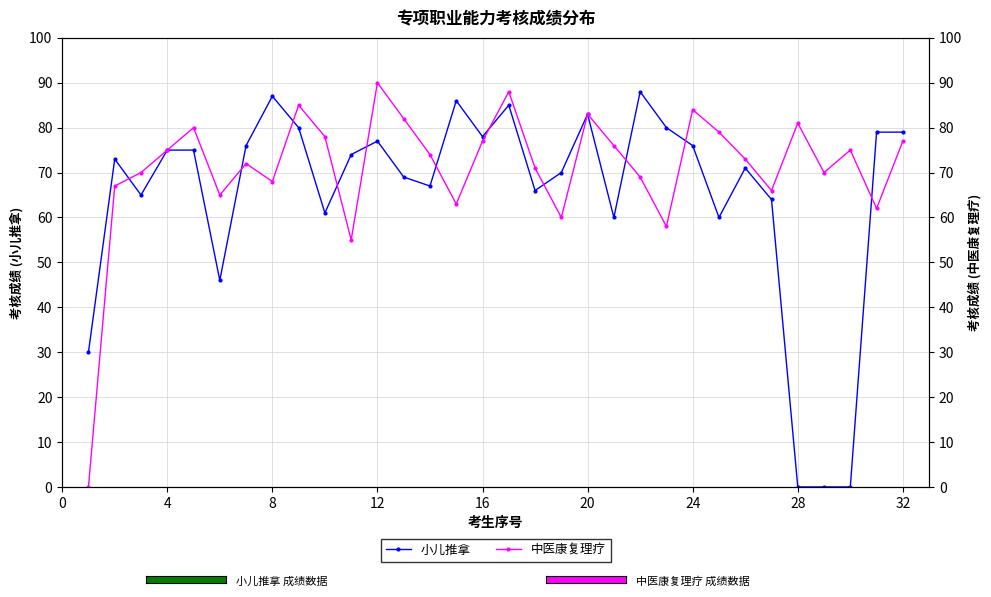

True or false: 小儿推拿 and 中医康复理疗 intersect in this chart.

True